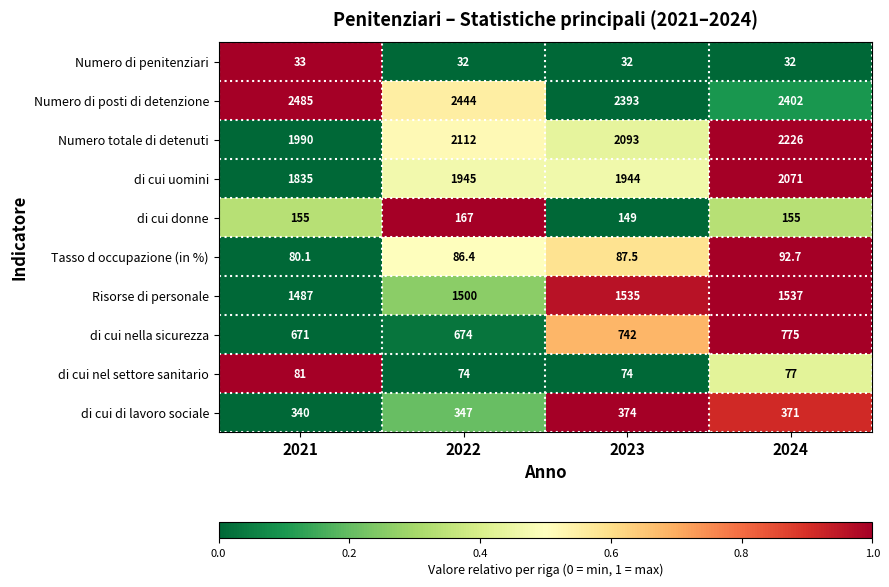

At which category does the chart reach its peak across all series?

2021